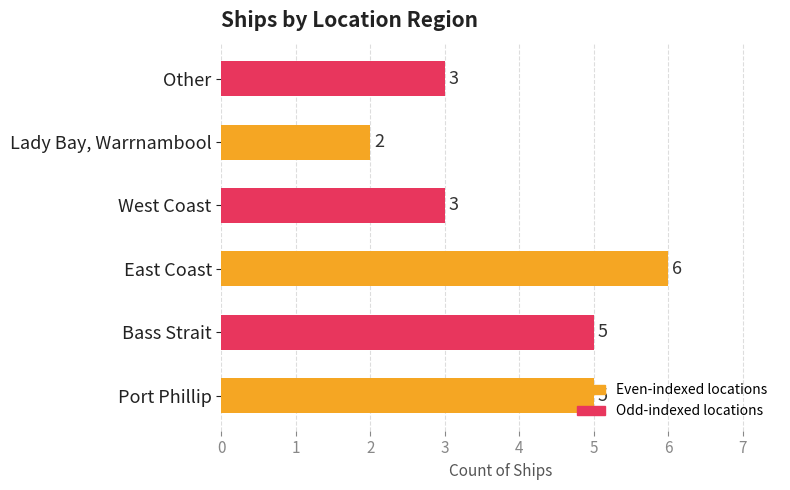

What is the label of the 6th bar from the left?

Other